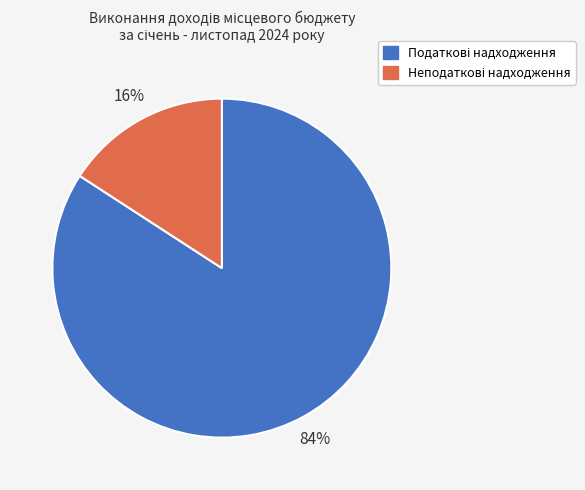

Does any single category account for the majority?

Yes